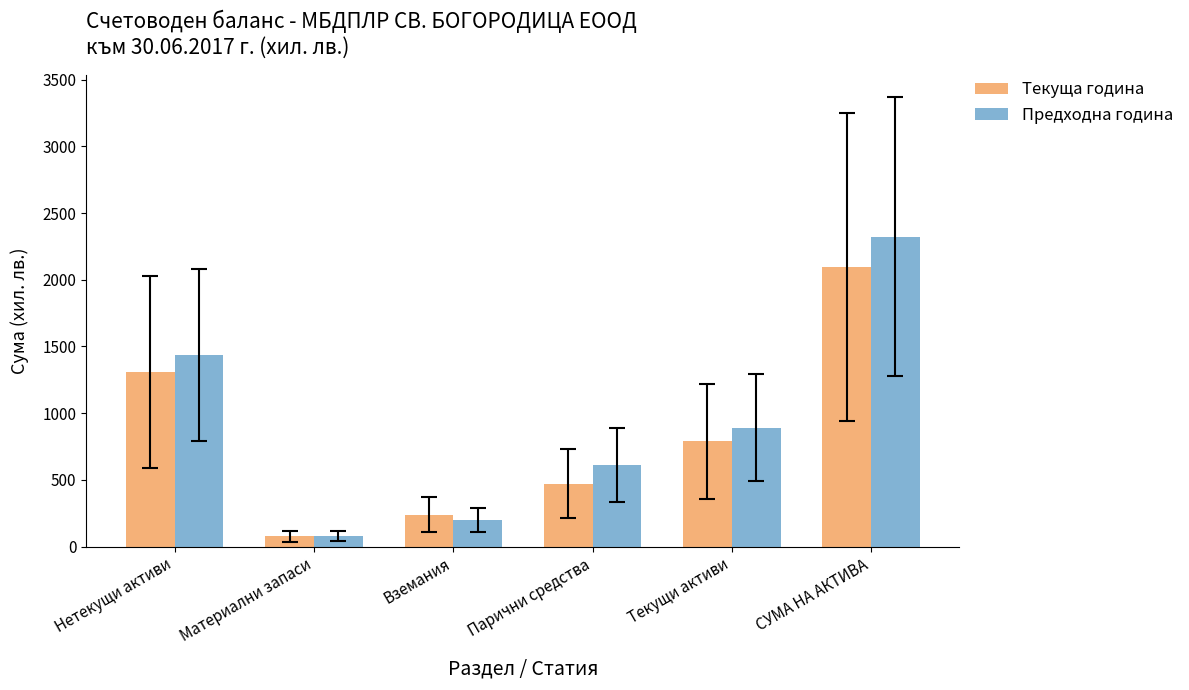

What is the minimum value shown in the chart?

76